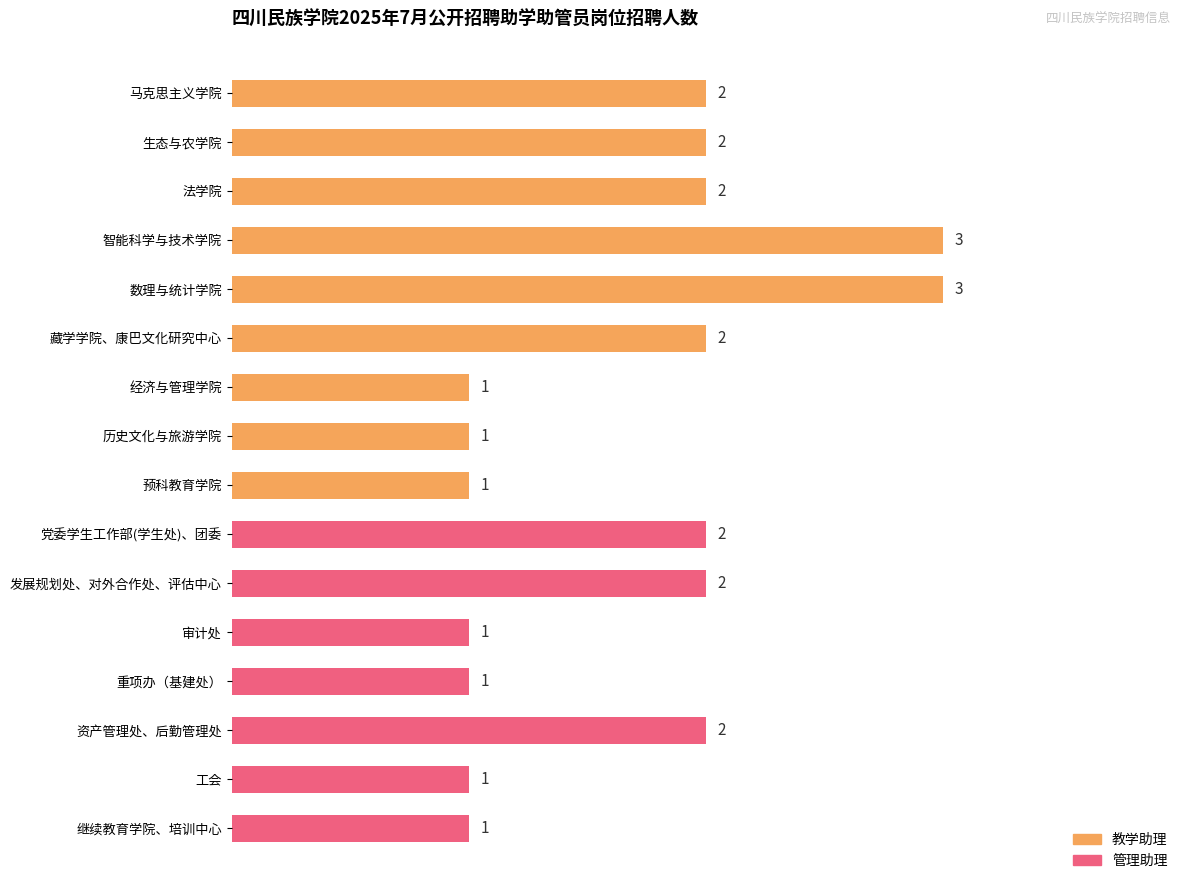

What is the sum of the values at 智能科学与技术学院 and 藏学学院、康巴文化研究中心?

5